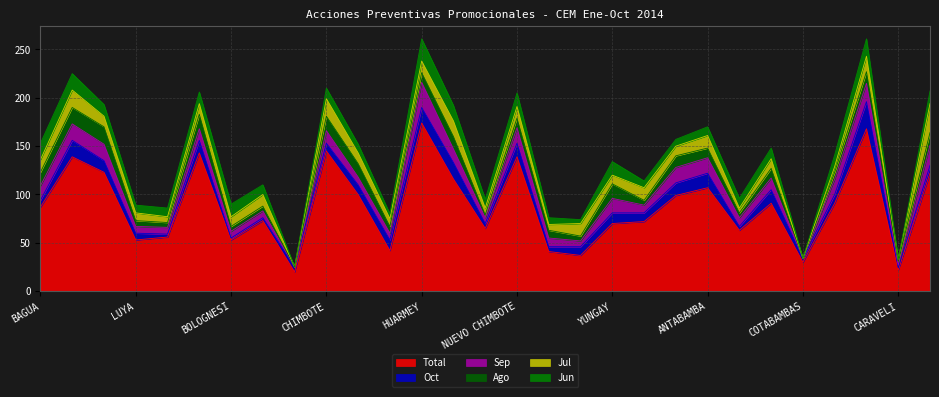

Which series has the largest total across all categories?

Total